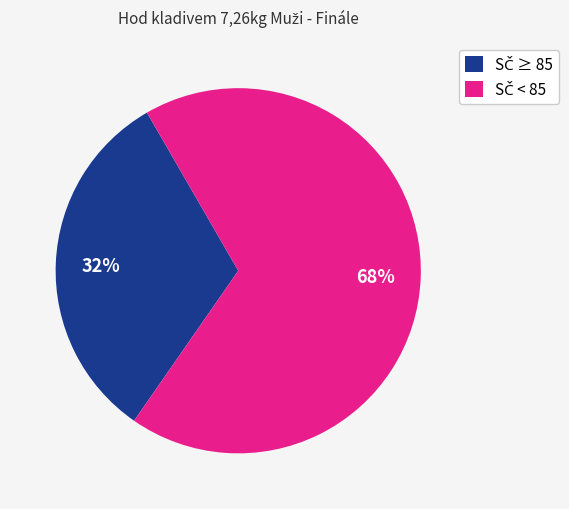

To the nearest percent, what is the difference between the largest and smallest slice percentages?

36%